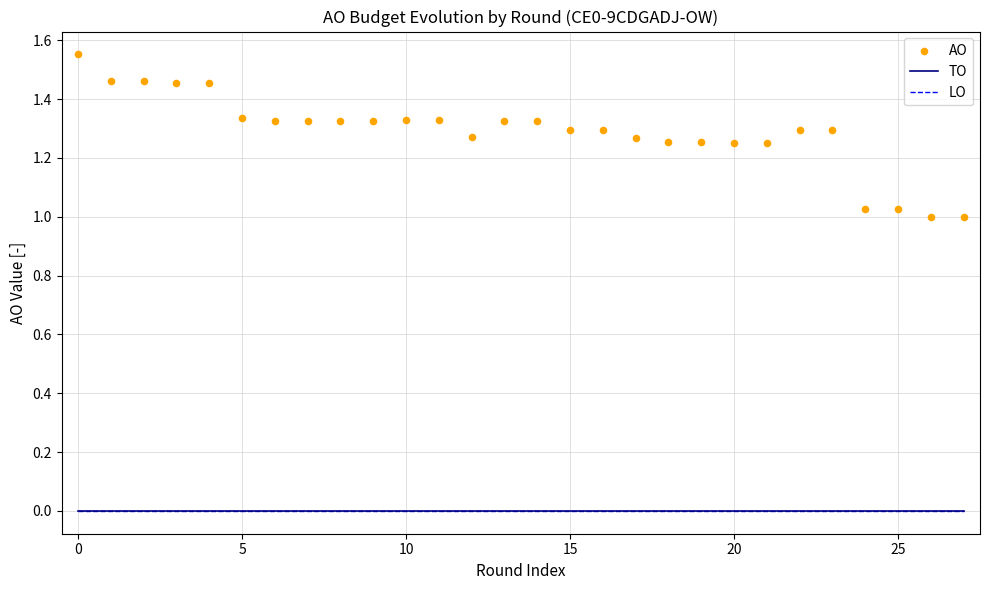

Which series has the largest total across all categories?

AO